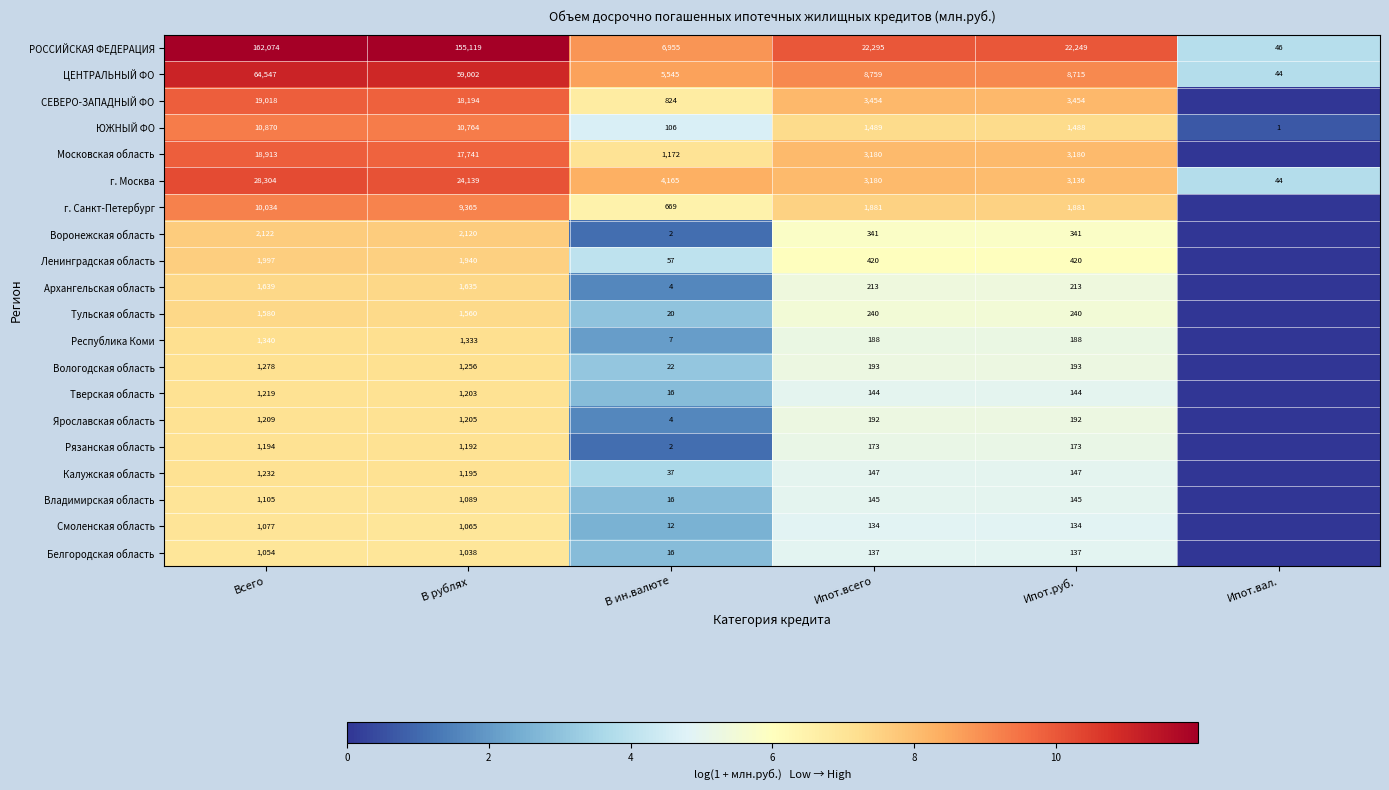

What is the sum of the Владимирская область values at Ипот.всего and Всего?

1250